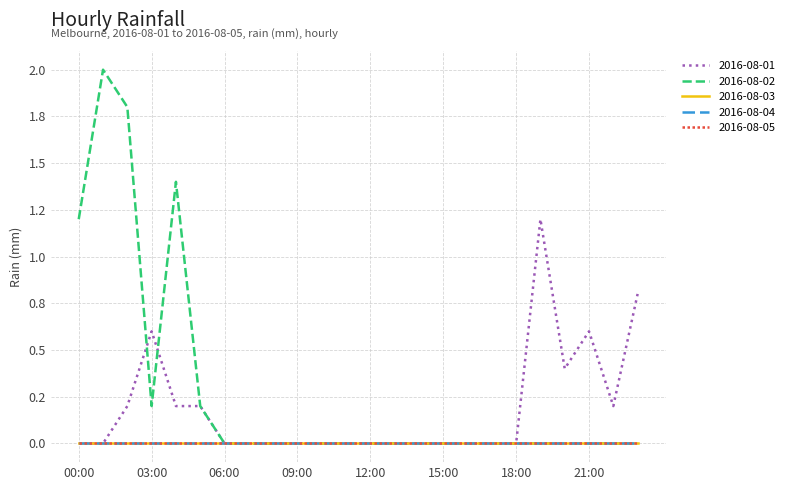

True or false: 2016-08-02 and 2016-08-03 cross at least once.

False